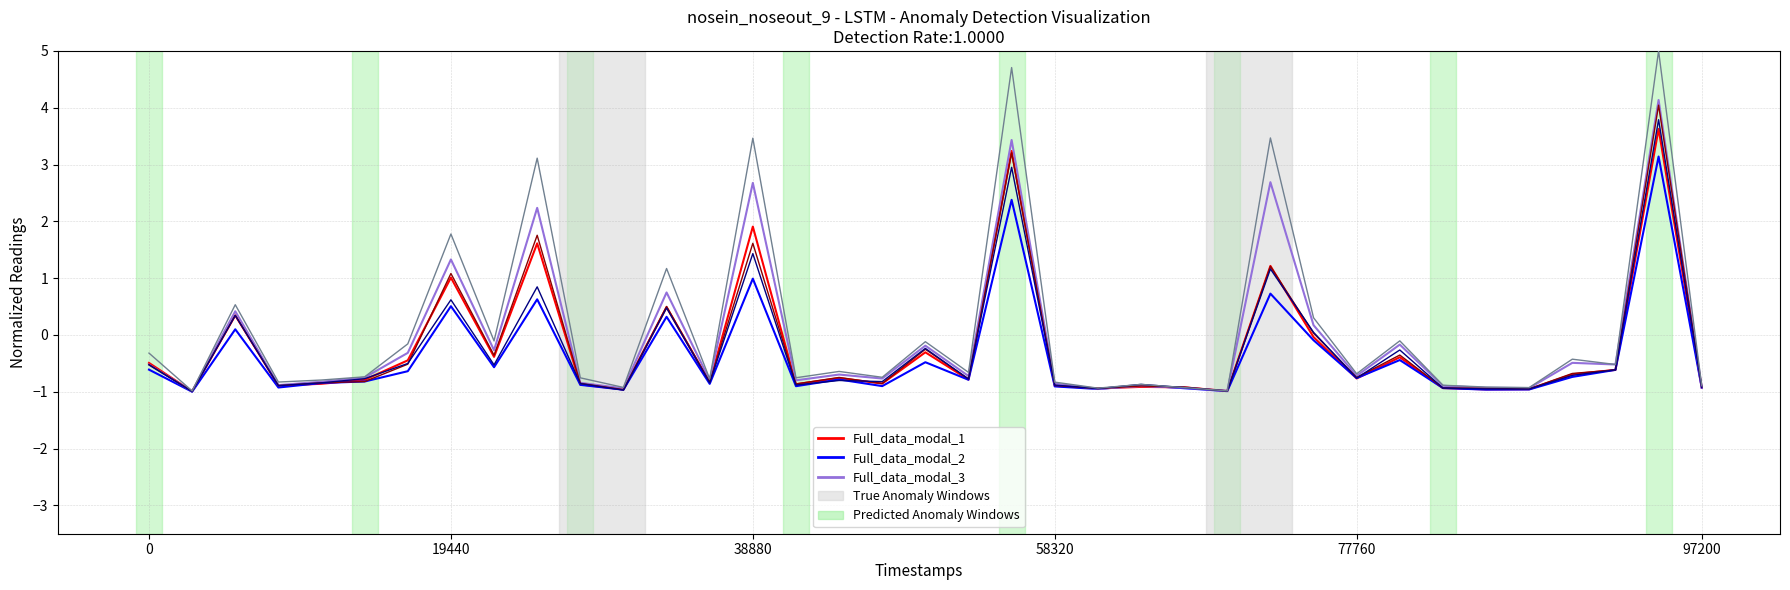

What is the greatest value displayed?

5.0